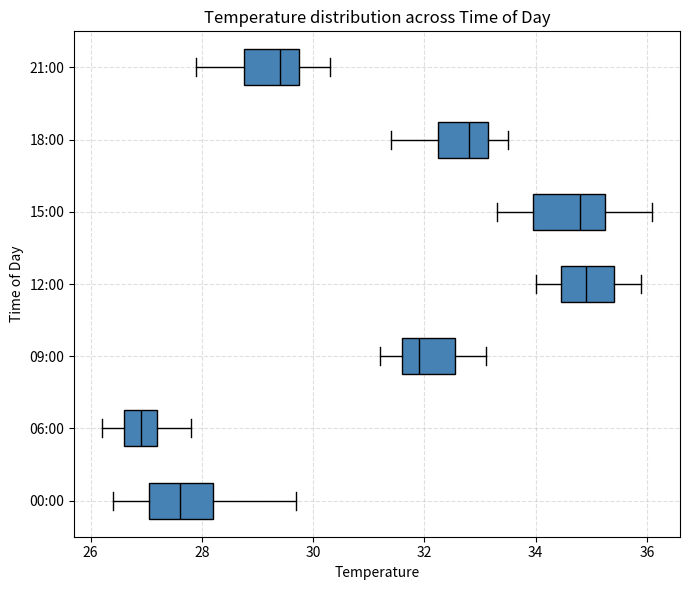

Reading bottom to top, read every box against the x-axis: the position of its median line, the range the box covers, and the ends of its whiskers. The values are not printed on the chart, so give them approximately, as read against the axis.

00:00: median 27.6, box 27.0 to 28.2, whiskers 26.4 to 29.8
06:00: median 27.0, box 26.6 to 27.2, whiskers 26.2 to 27.8
09:00: median 32.0, box 31.6 to 32.6, whiskers 31.2 to 33.2
12:00: median 35.0, box 34.4 to 35.4, whiskers 34.0 to 36.0
15:00: median 34.8, box 34.0 to 35.2, whiskers 33.4 to 36.2
18:00: median 32.8, box 32.2 to 33.2, whiskers 31.4 to 33.6
21:00: median 29.4, box 28.8 to 29.8, whiskers 28.0 to 30.4